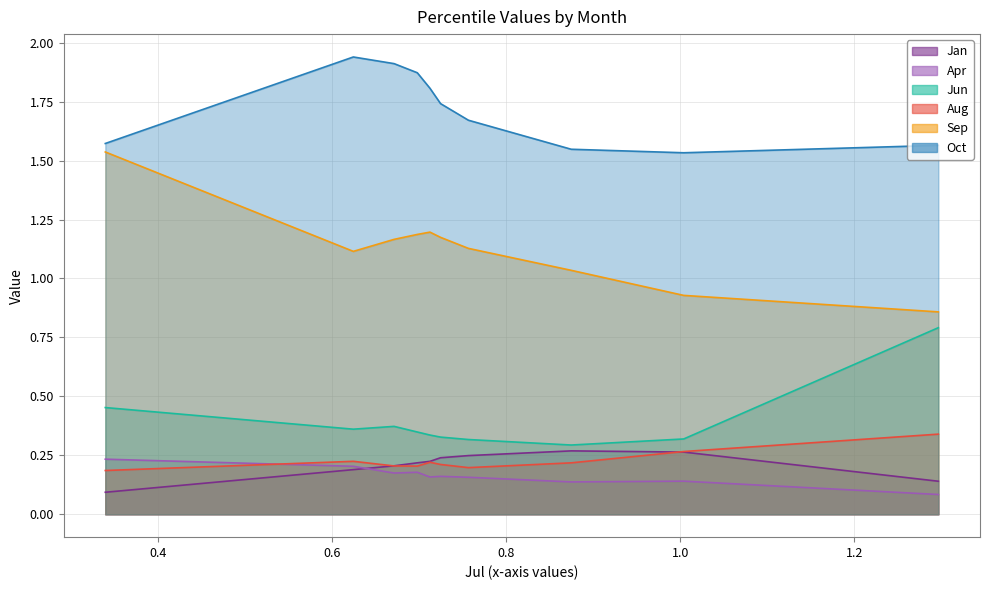

Which series has the largest range (max minus min)?

Sep